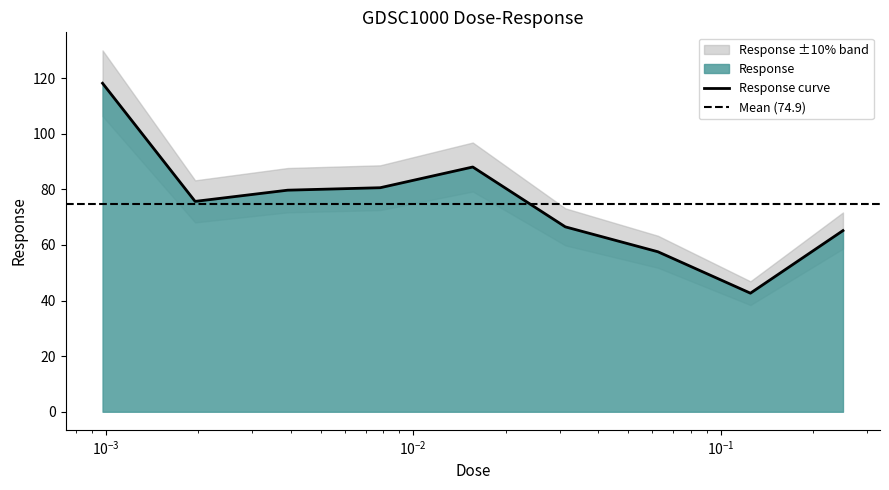

Where does the data first go above 75?

0.000976562